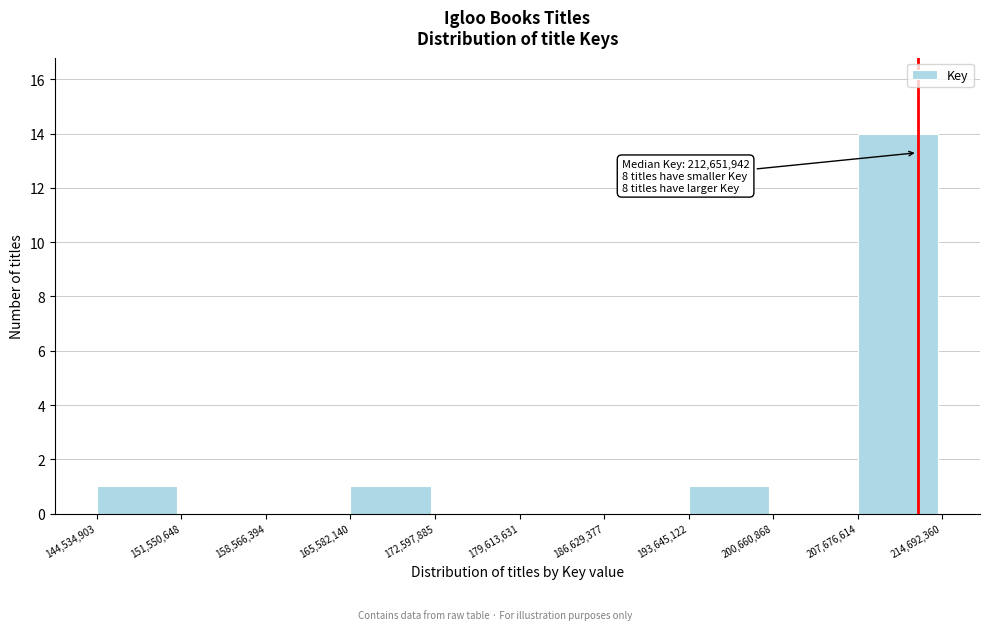

Which range on the x-axis has the tallest bar?

207,676,614 to 214,692,360